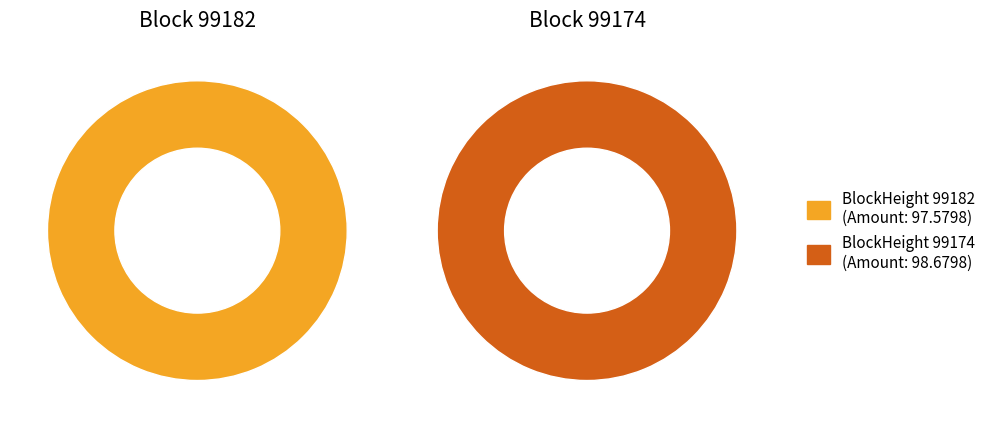

Between 99174 and 99182, which is larger?

99174